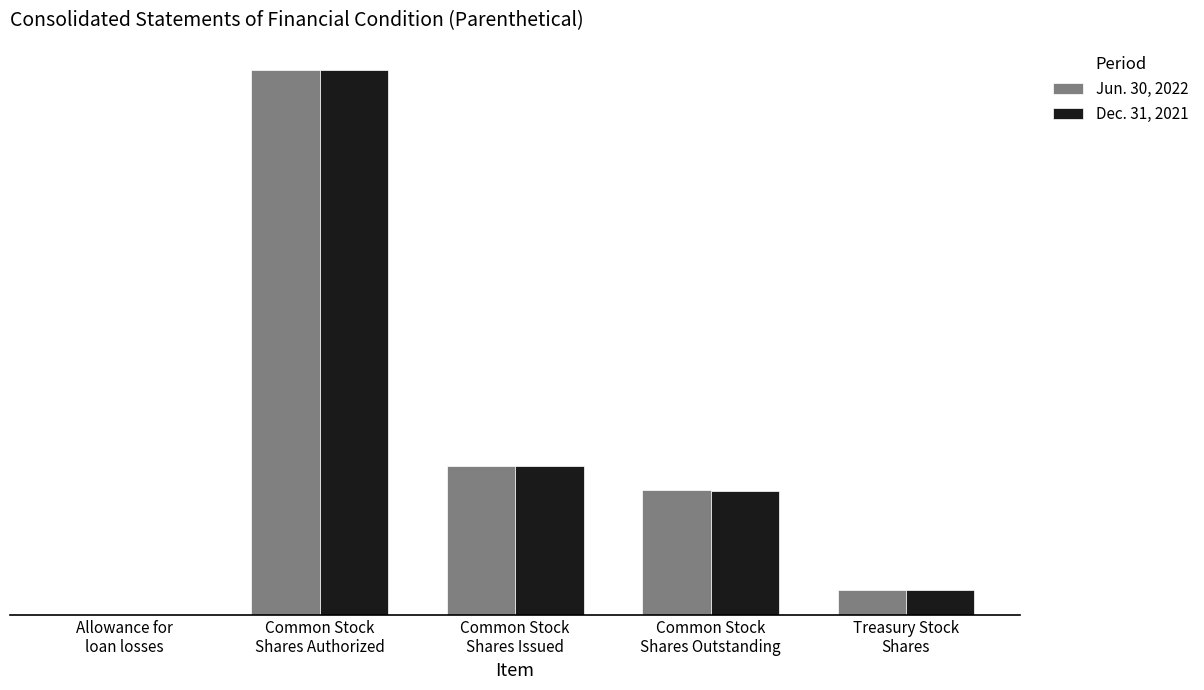

What is the difference between the maximum and minimum values in the Jun. 30, 2022 series?

24993253